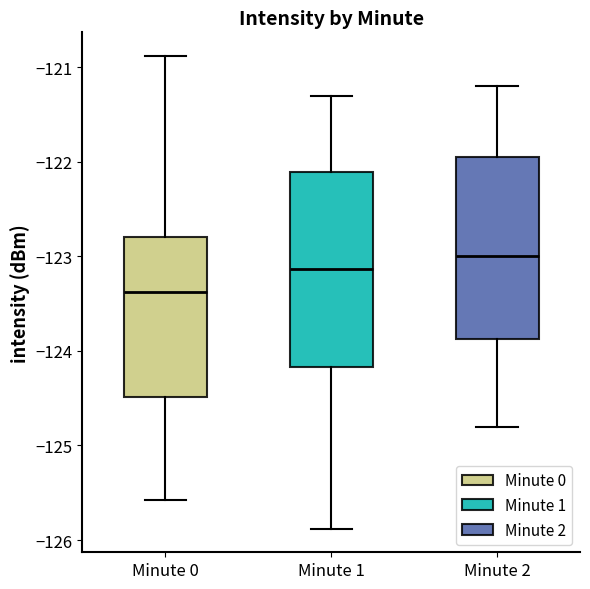

Which box is the tallest, from its lower edge to its upper edge?

Minute 1